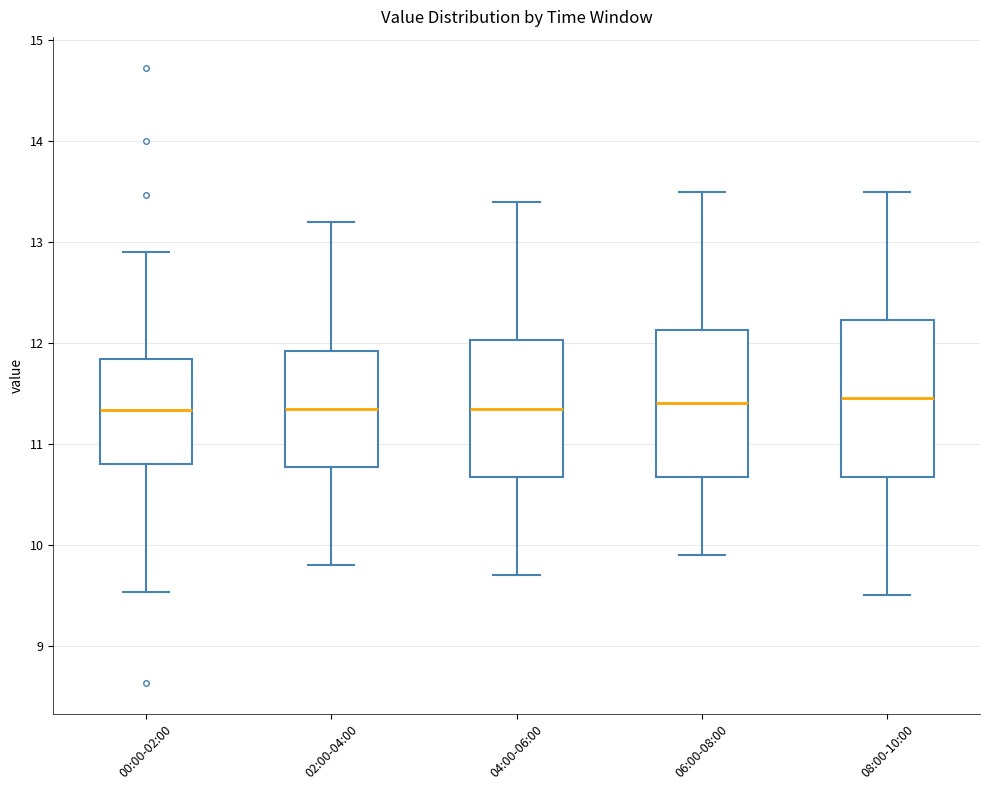

Reading left to right, read every box against the y-axis: the position of its median line, the range the box covers, and the ends of its whiskers. The values are not printed on the chart, so give them approximately, as read against the axis.

00:00-02:00: median 11.3, box 10.8 to 11.8, whiskers 9.5 to 12.9
02:00-04:00: median 11.4, box 10.8 to 11.9, whiskers 9.8 to 13.2
04:00-06:00: median 11.4, box 10.7 to 12.0, whiskers 9.7 to 13.4
06:00-08:00: median 11.4, box 10.7 to 12.1, whiskers 9.9 to 13.5
08:00-10:00: median 11.5, box 10.7 to 12.2, whiskers 9.5 to 13.5